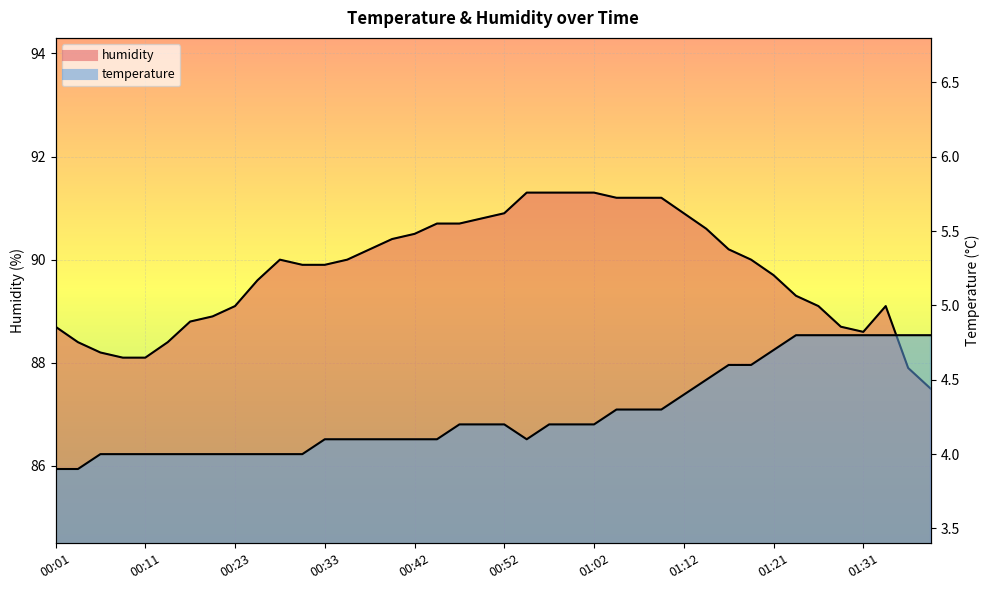

True or false: humidity and temperature cross at least once.

False